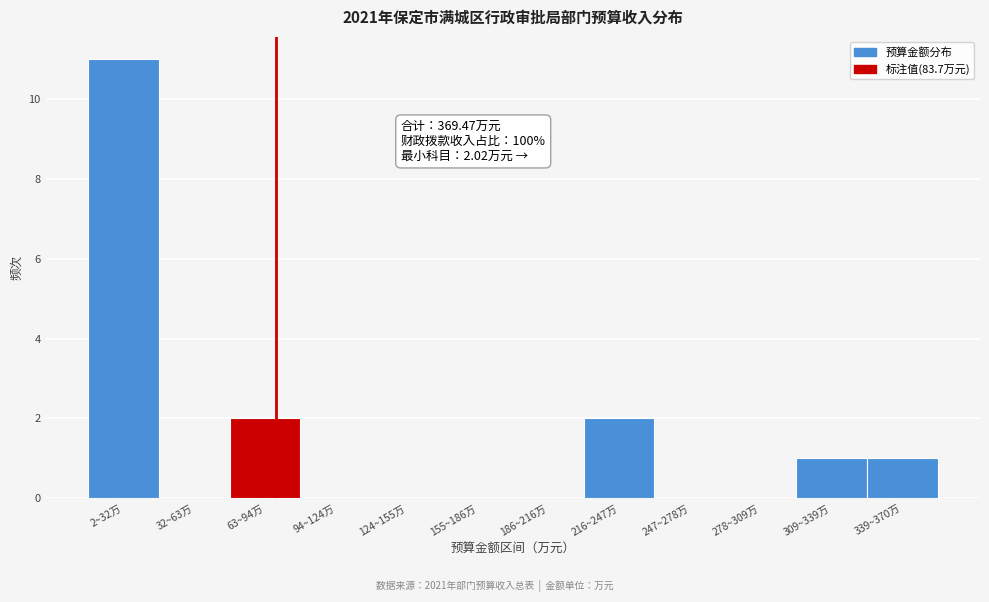

Reading right to left, extract all data points from this chart.

339~370万=1	309~339万=1	278~309万=0	247~278万=0	216~247万=2	186~216万=0	155~186万=0	124~155万=0	94~124万=0	63~94万=2	32~63万=0	2~32万=11